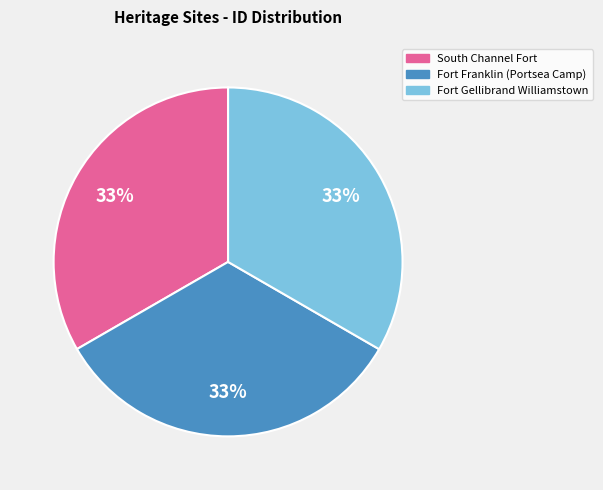

Is there any slice that represents more than half of the pie?

No